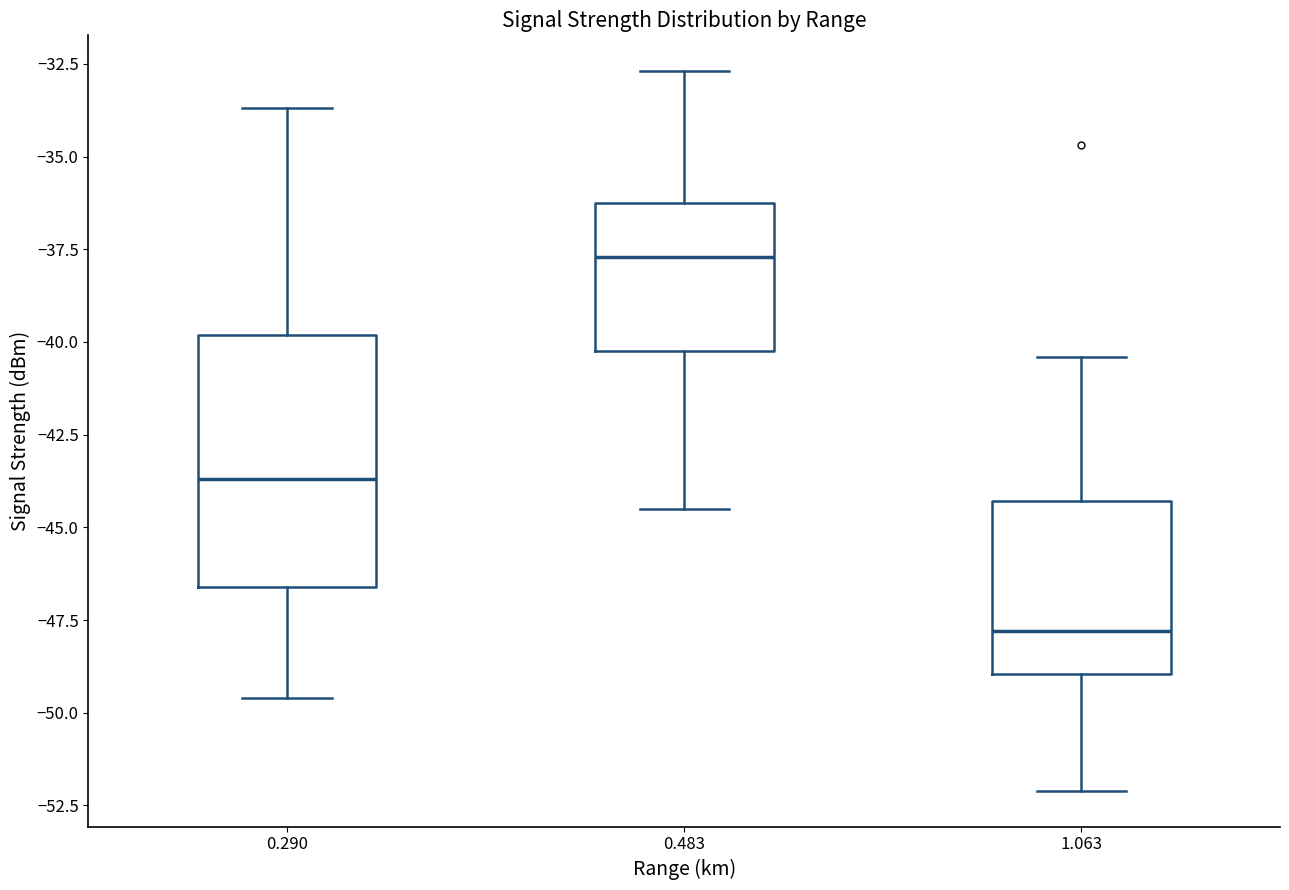

Comparing the boxes themselves (not the whiskers), which one is the tallest?

0.290